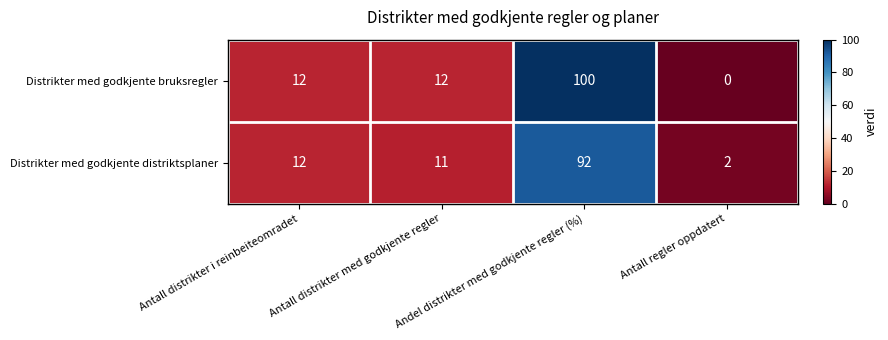

Which series has the largest total across all categories?

Distrikter med godkjente bruksregler